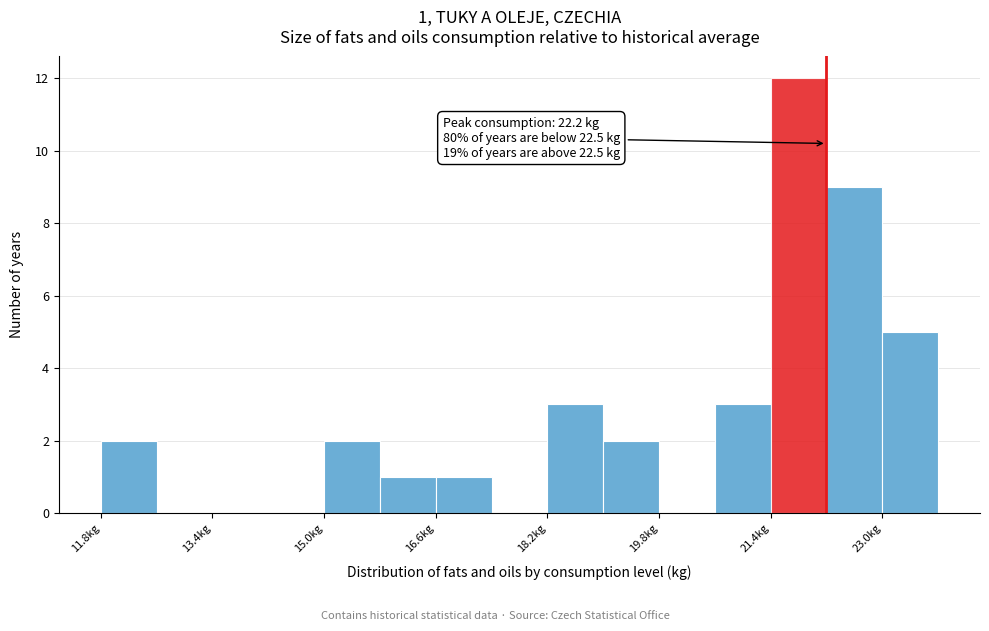

Over which range of the x-axis is the bar tallest?

21.4 to 22.2